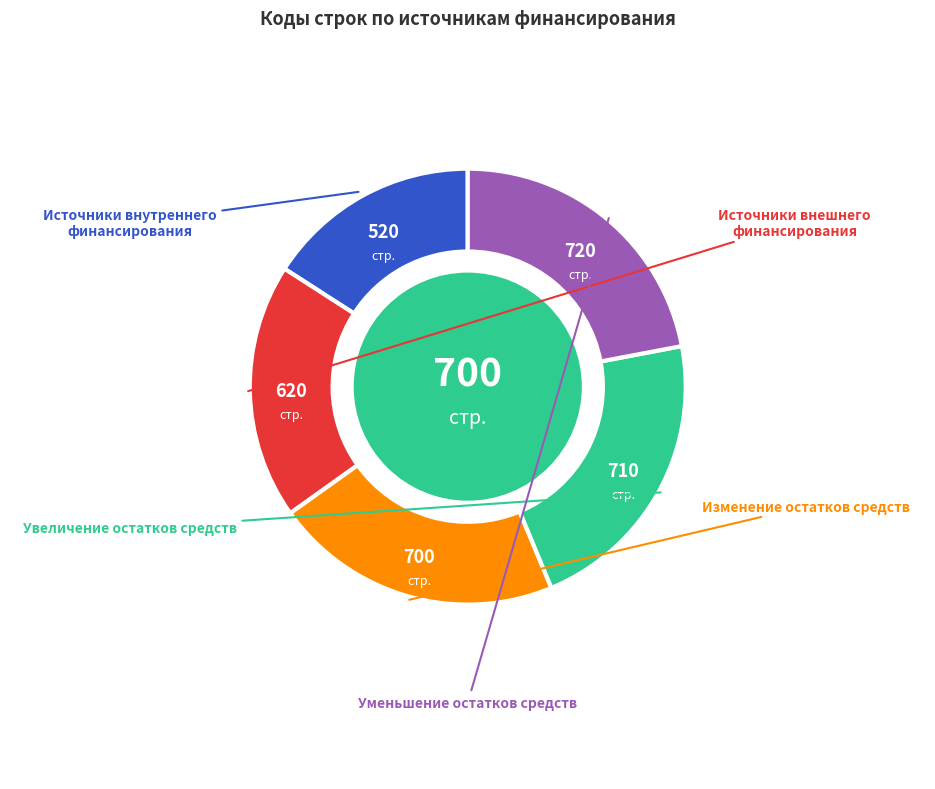

Is there a majority slice in this chart?

No